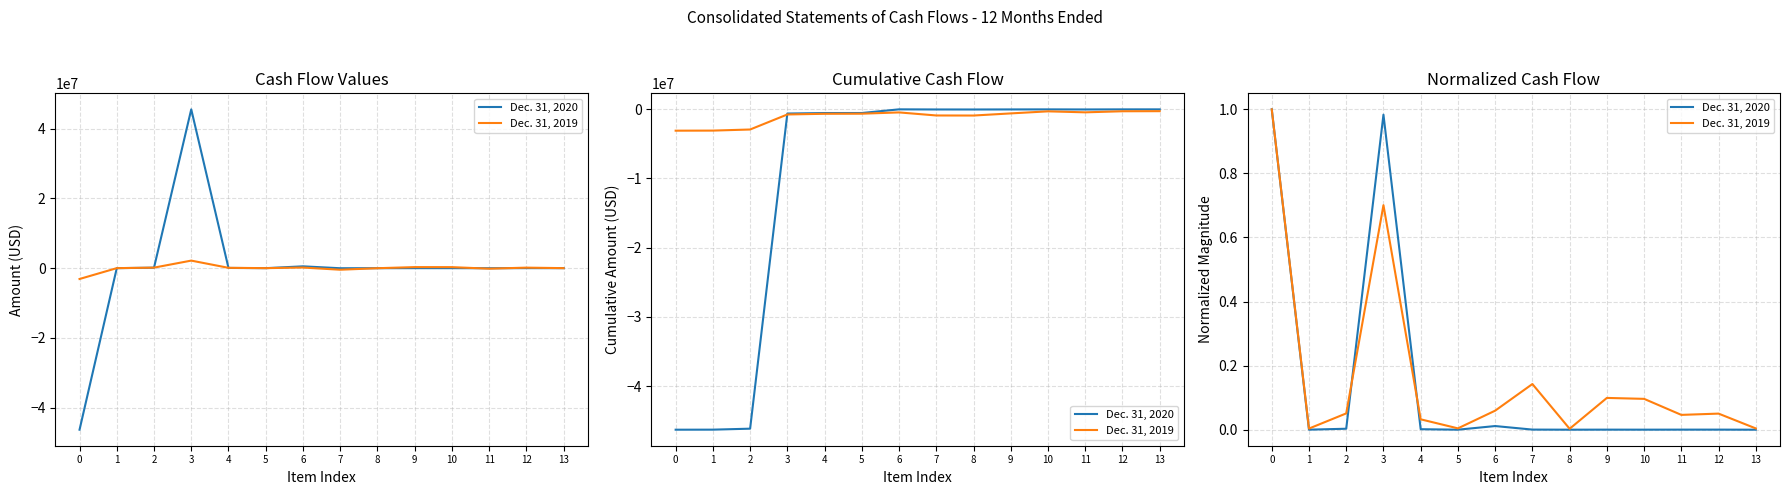

True or false: Dec. 31, 2020 has more than 1 interior local peaks.

True